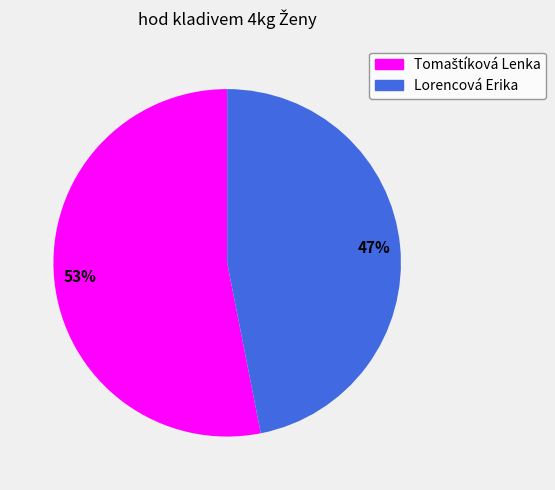

Is there any slice that represents more than half of the pie?

Yes